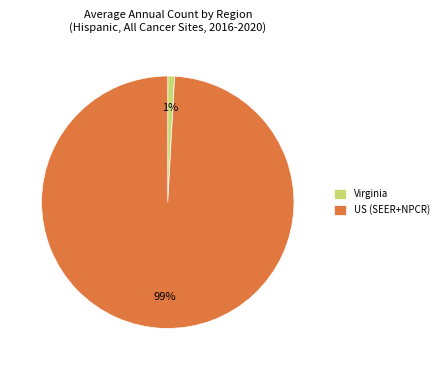

To the nearest percent, what is the average slice percentage?

50%